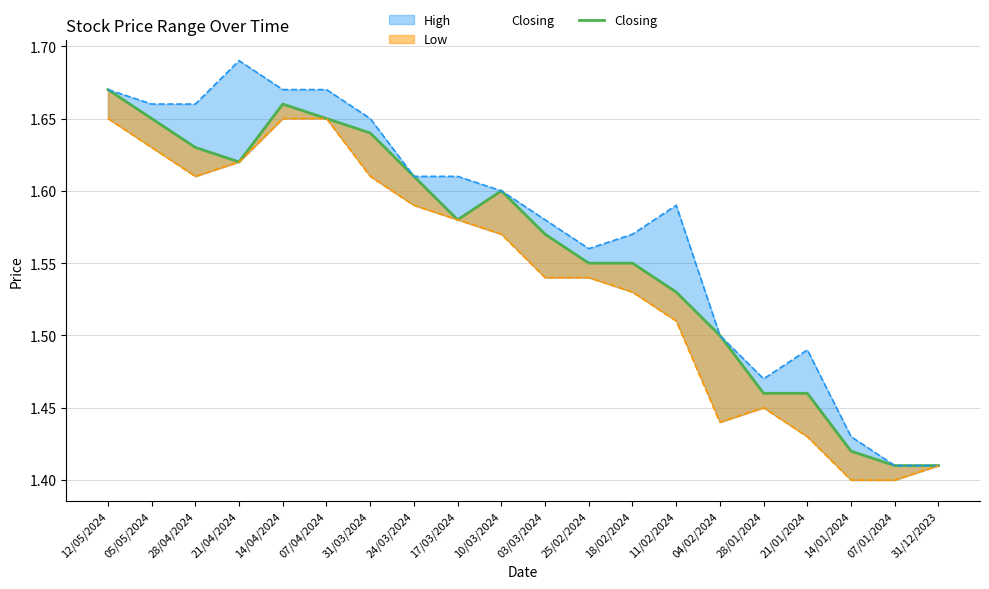

Does the chart have visible grid lines?

Yes